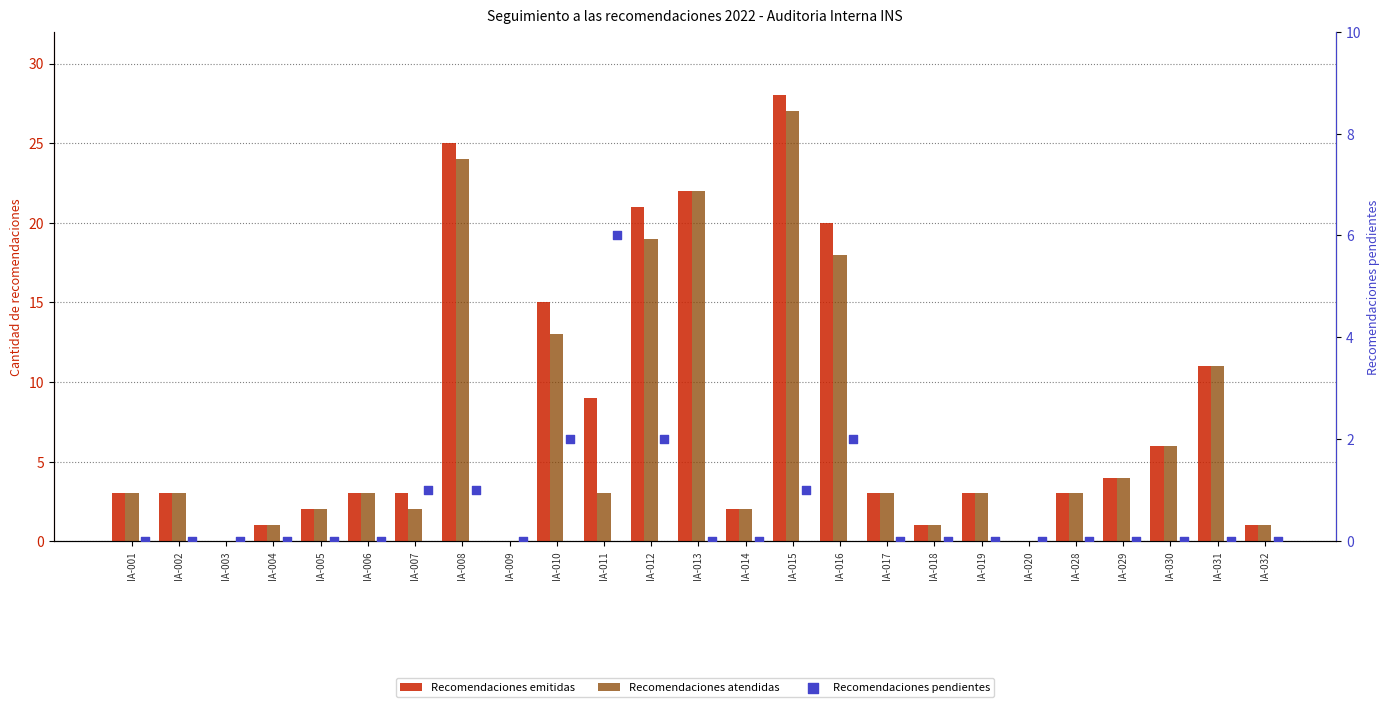

At which category is the sum across all series the highest?

IA-015